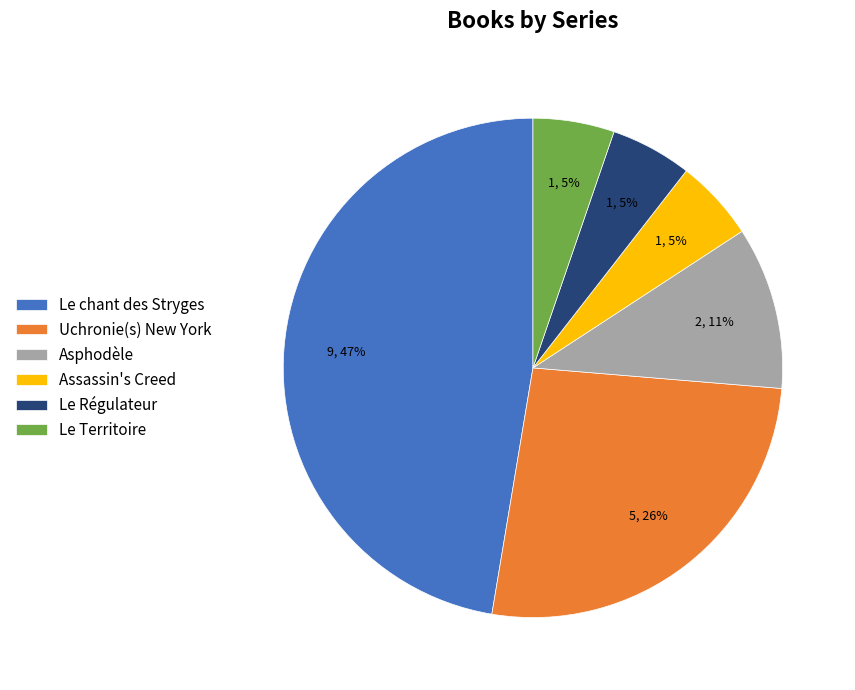

Count the number of slices in the pie.

6